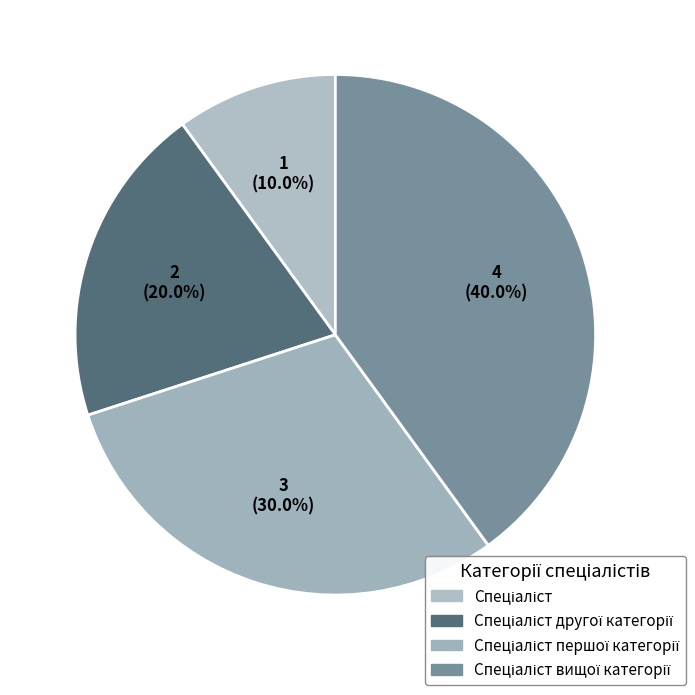

Approximately how many times larger is the value at Спеціаліст compared to Спеціаліст вищої категорії?

0.2